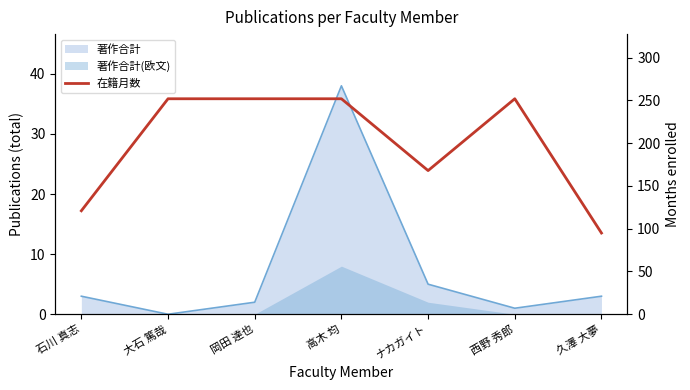

Approximately how many times larger is the value at 大石 篤哉 compared to ナカガイト?

1.5